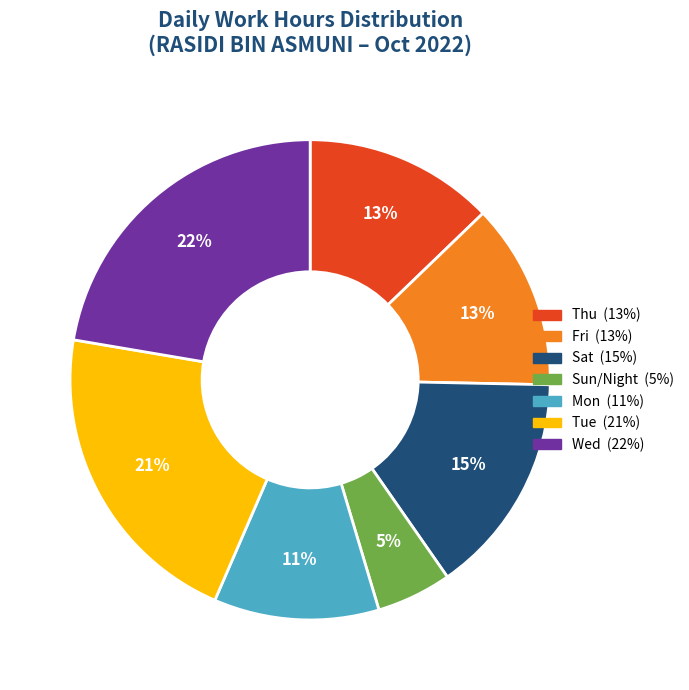

Is there a majority slice in this chart?

No